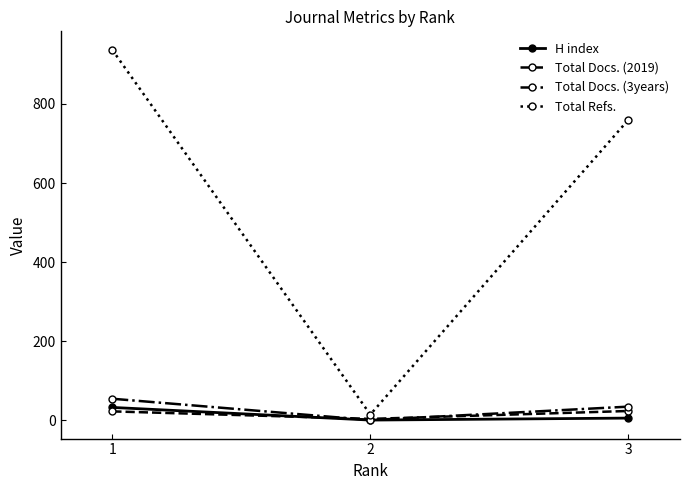

At which category is the sum across all series the highest?

1